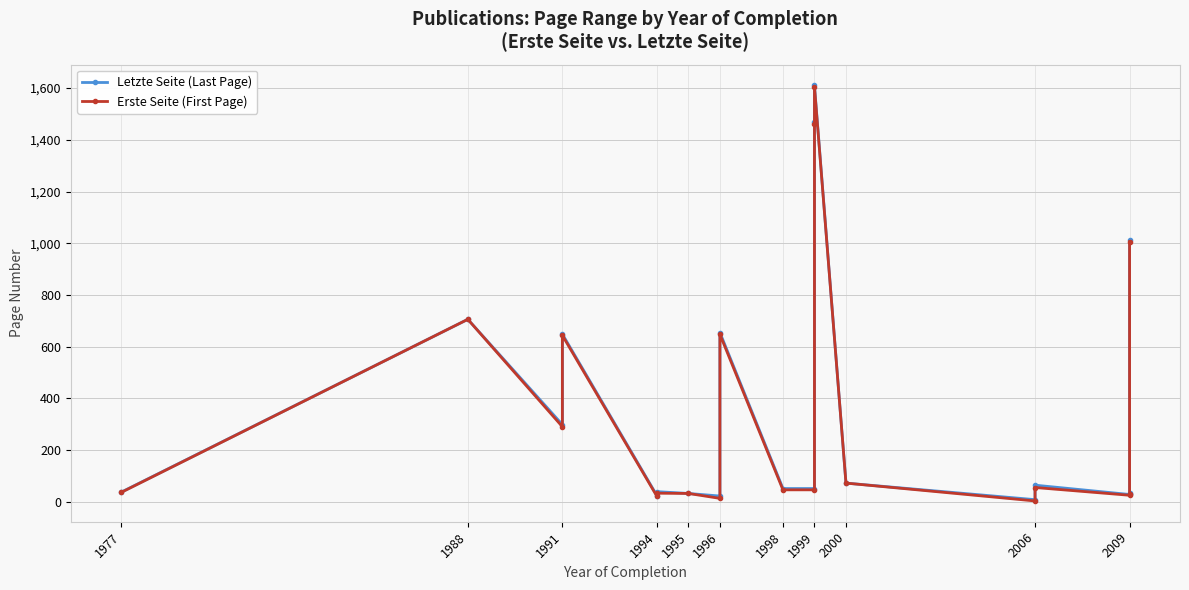

What is the difference between the maximum and minimum values in the Letzte Seite (Last Page) series?

1601